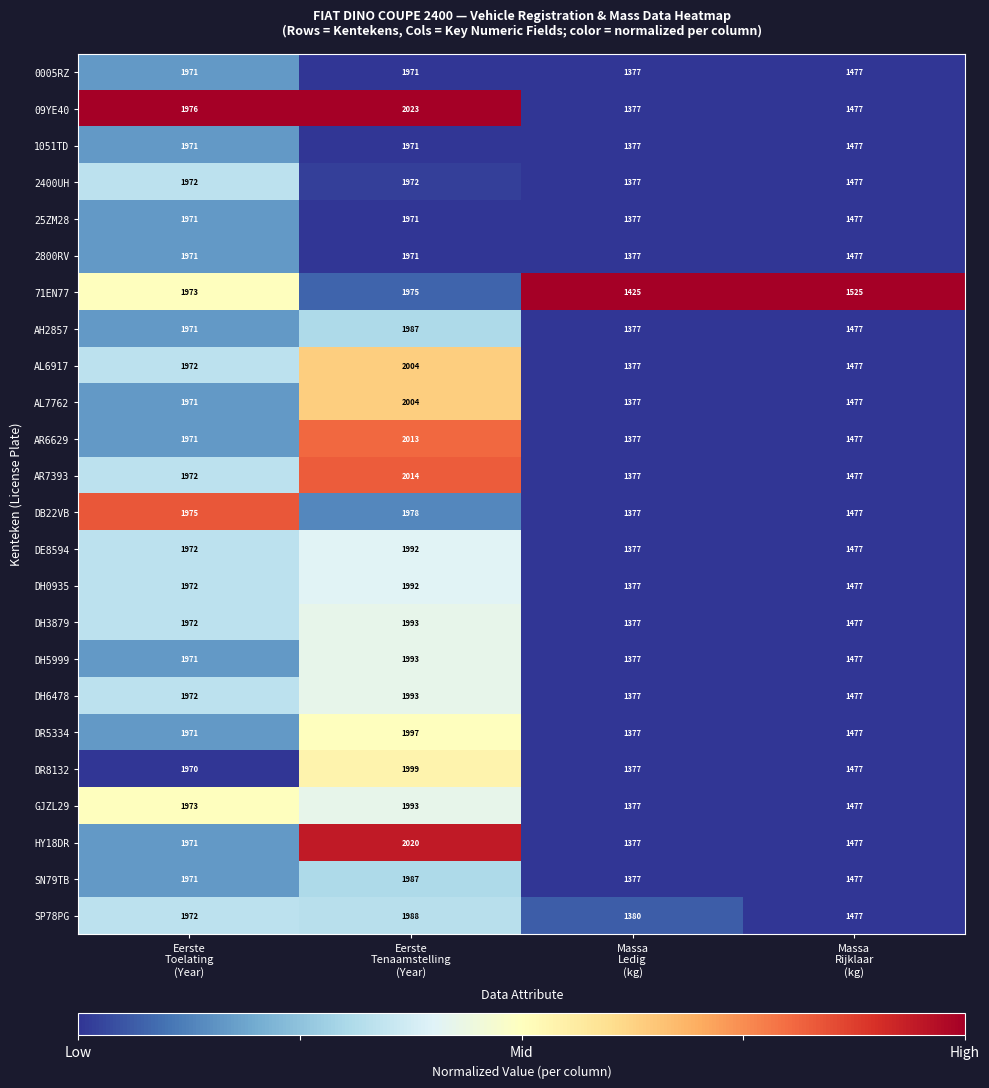

At which category does the chart reach its peak across all series?

Eerste
Tenaamstelling
(Year)